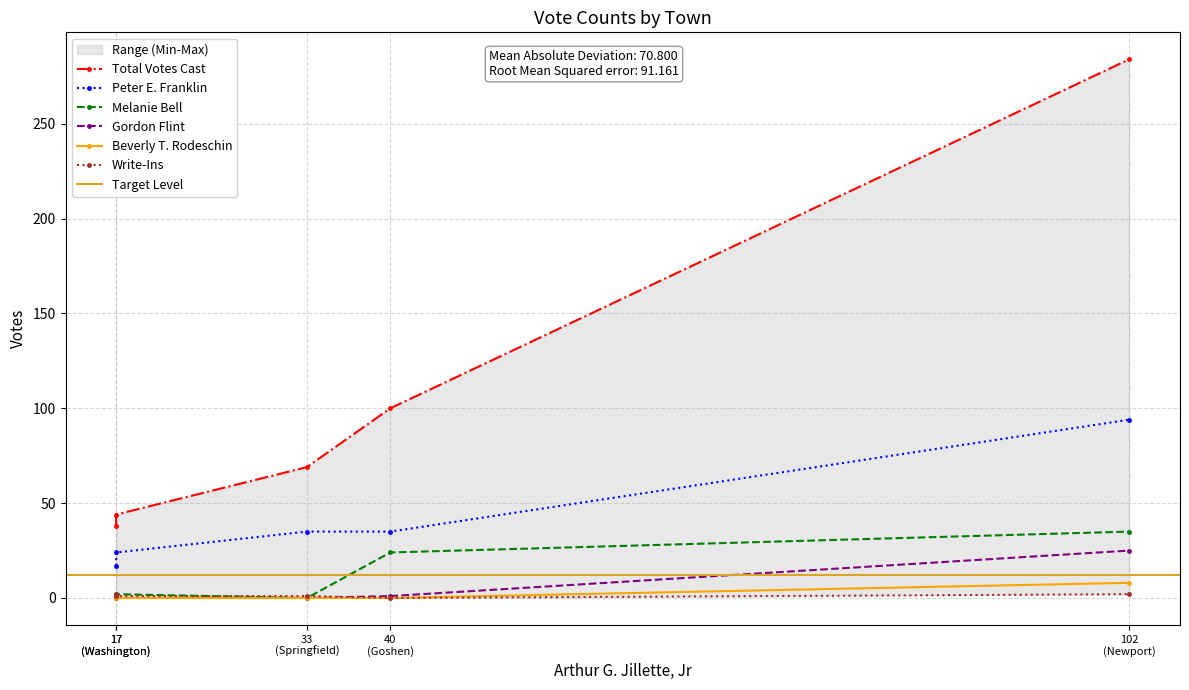

Reading left to right, what are all the values shown in this chart?

Total Votes Cast: 38	100	284	69	44
Peter E. Franklin: 17	35	94	35	24
Melanie Bell: 0	24	35	0	2
Gordon Flint: 1	1	25	0	0
Beverly T. Rodeschin: 1	0	8	0	0
Write-Ins: 2	0	2	1	1